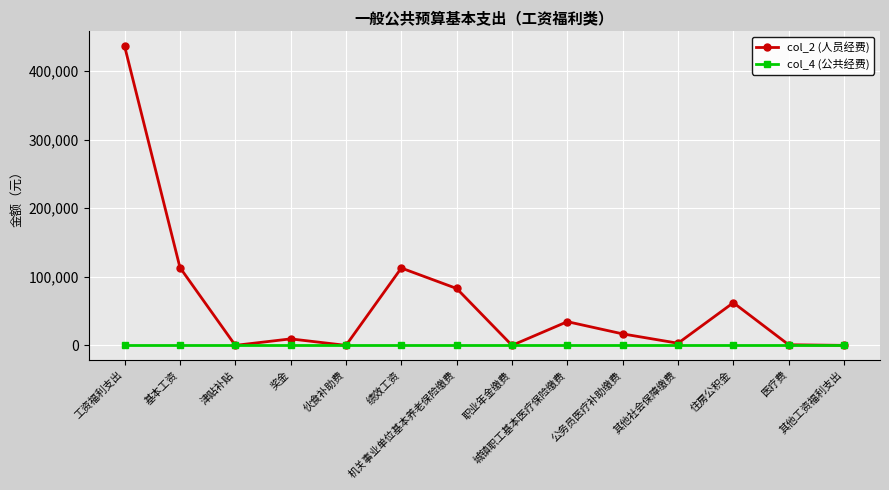

What is the highest value of the col_2 (人员经费) series?

436216.8